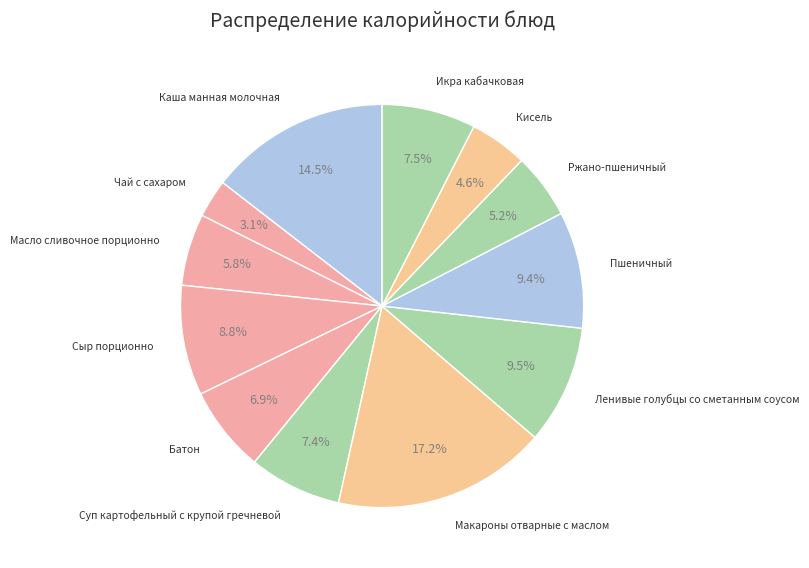

Which slice is the smallest?

Чай с сахаром